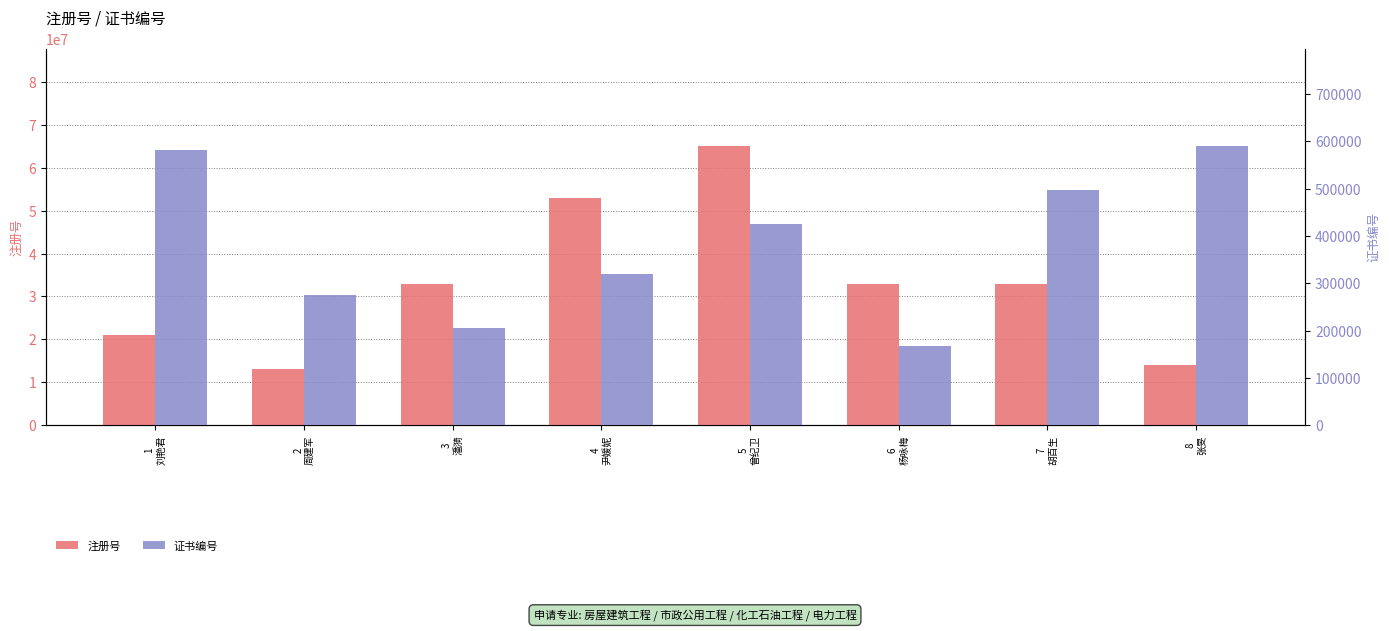

What is the label of the 4th bar from the left?

4
尹媛妮